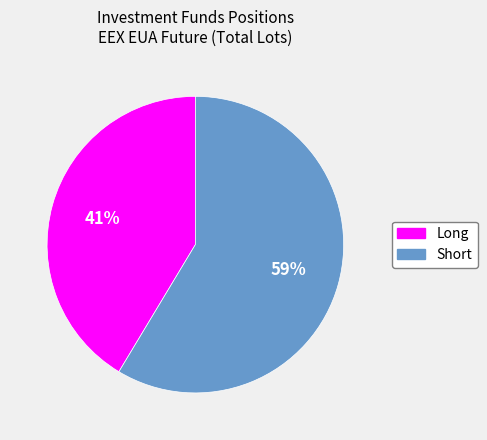

Combined, do Short and Long account for over 50%?

Yes